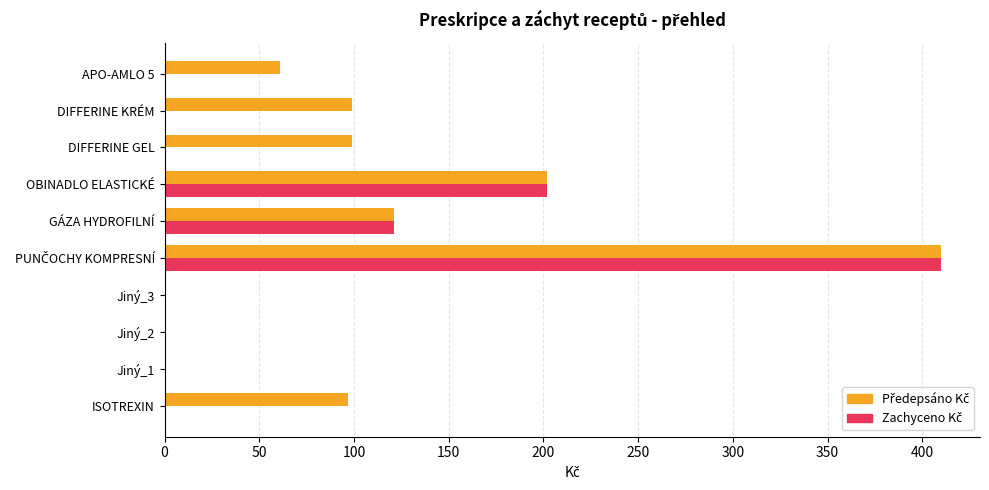

How many series are shown in this chart?

2